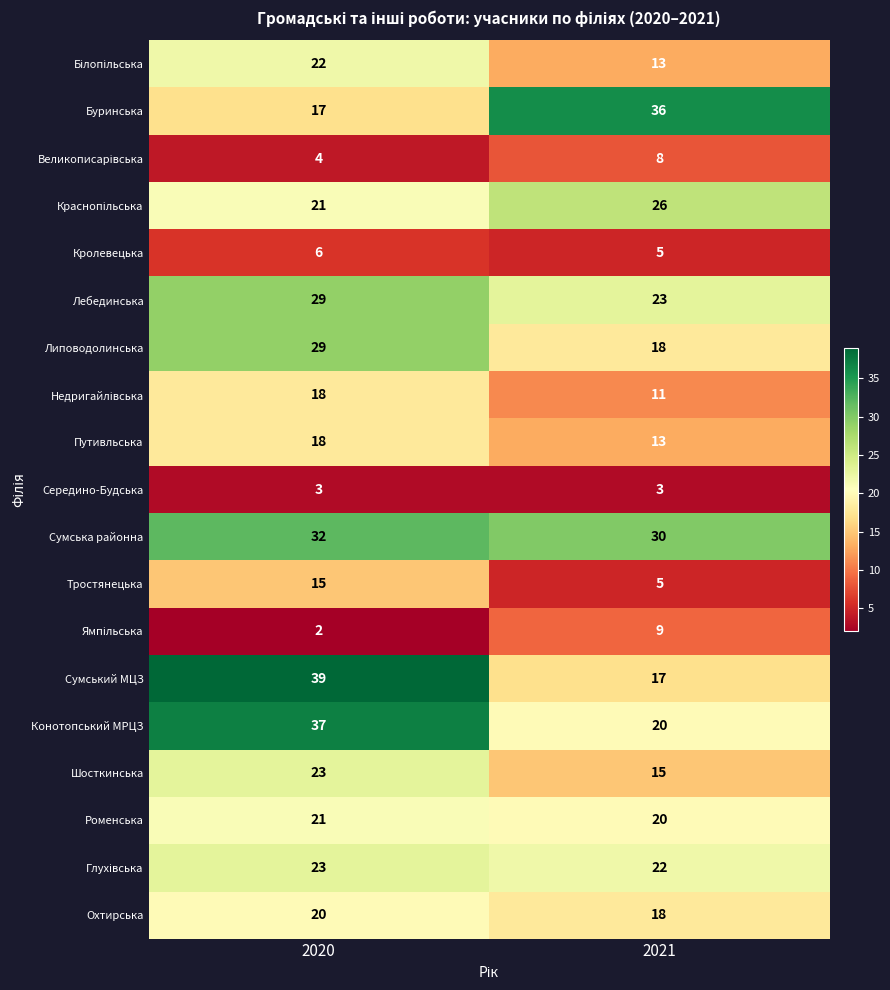

What is the total value across all series at 2021?

312